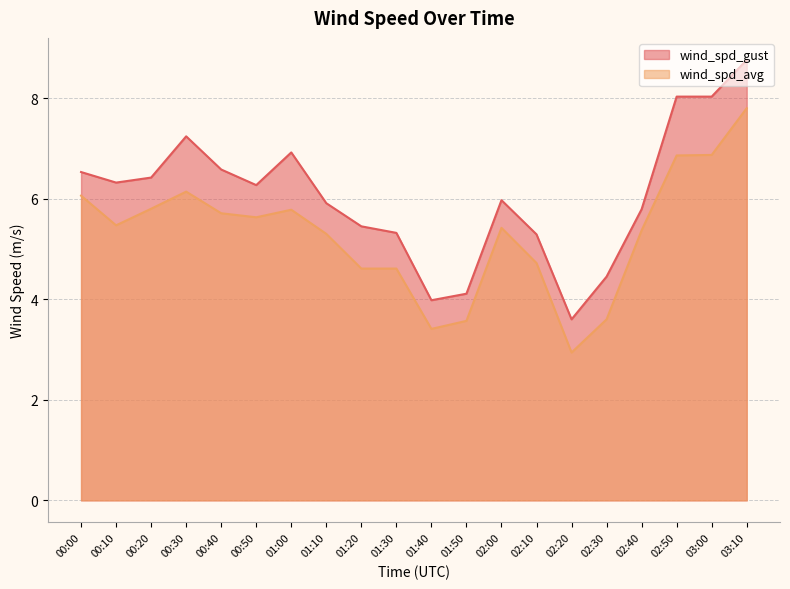

At which category is the sum across all series the highest?

03:10